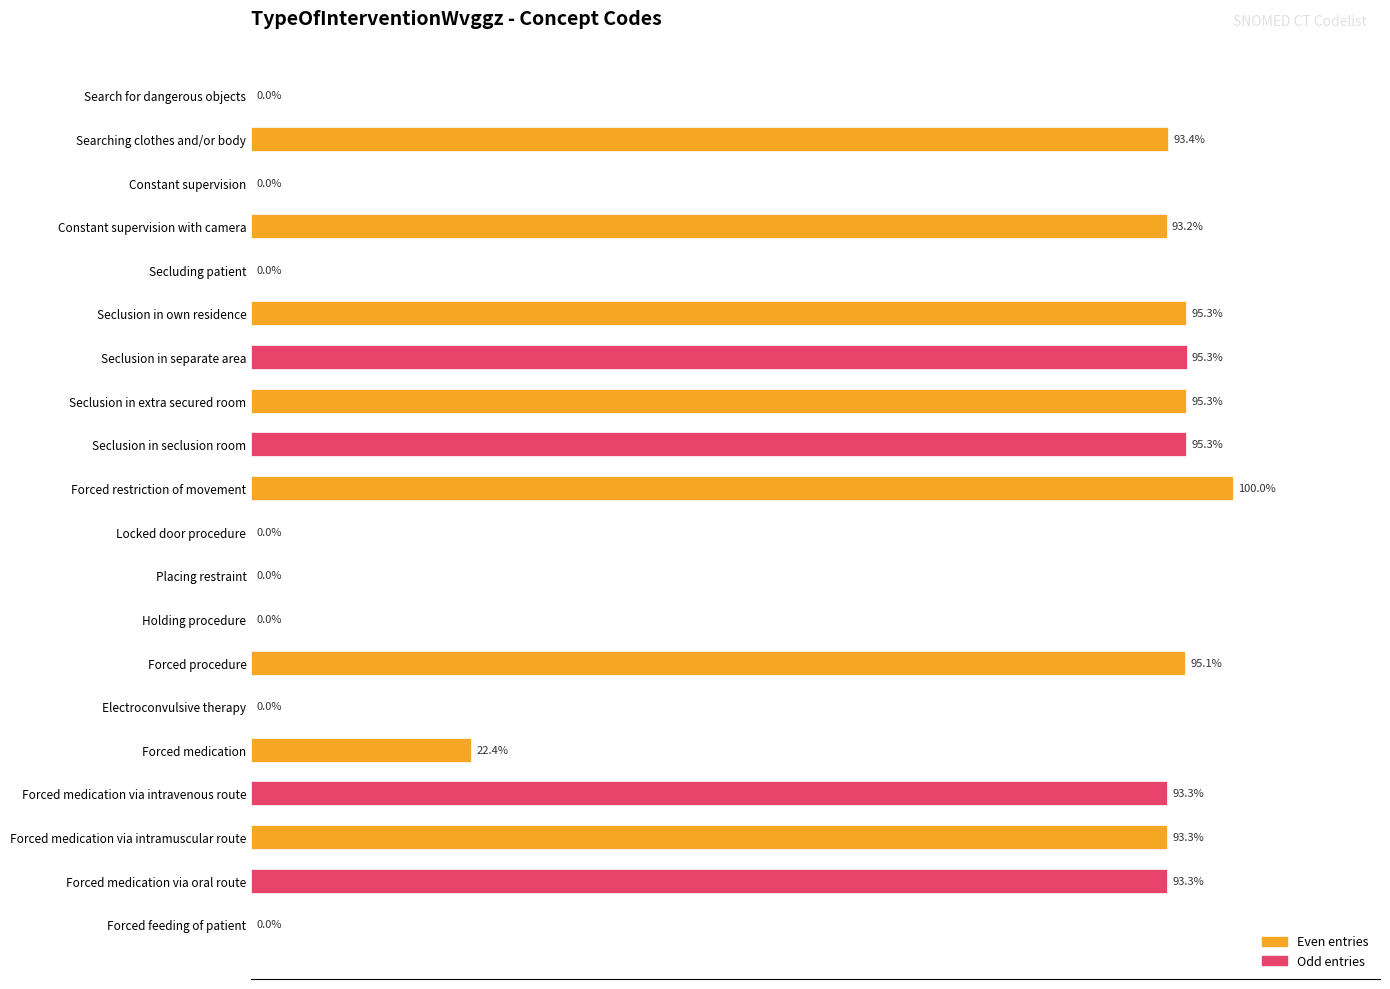

Which has a higher value, Seclusion in separate area or Forced feeding of patient?

Seclusion in separate area